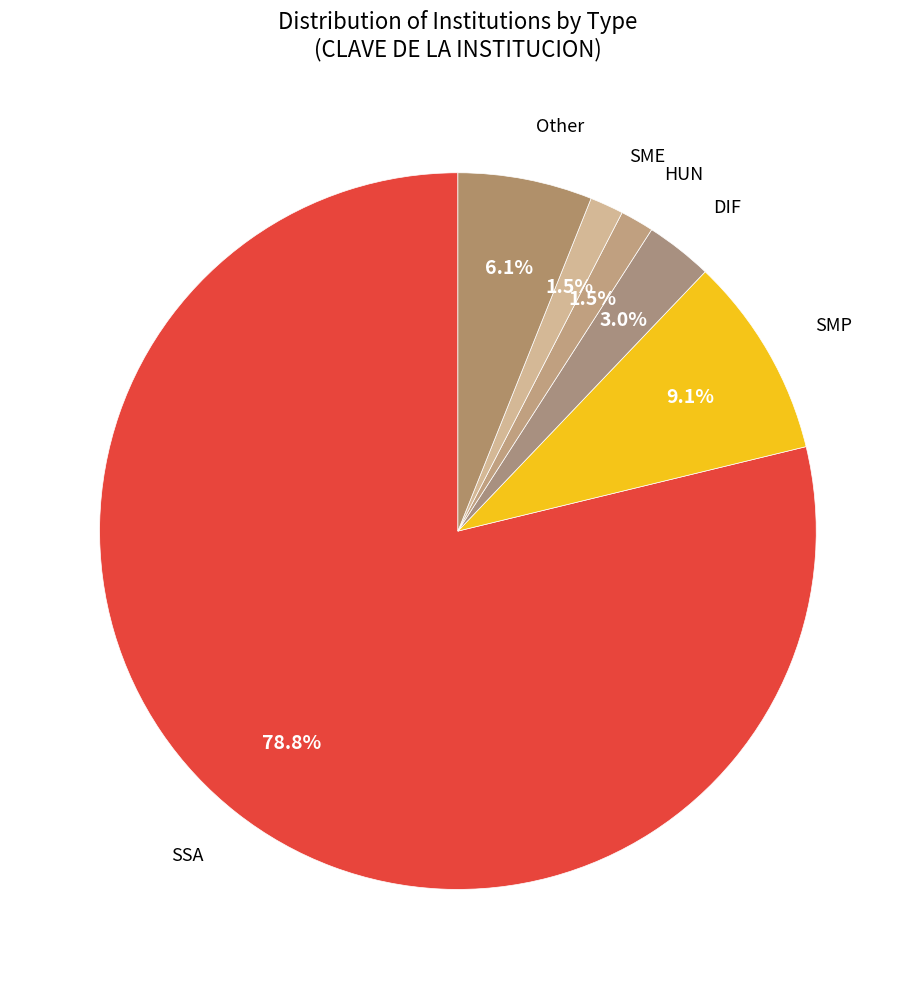

Which slice is the largest?

SSA